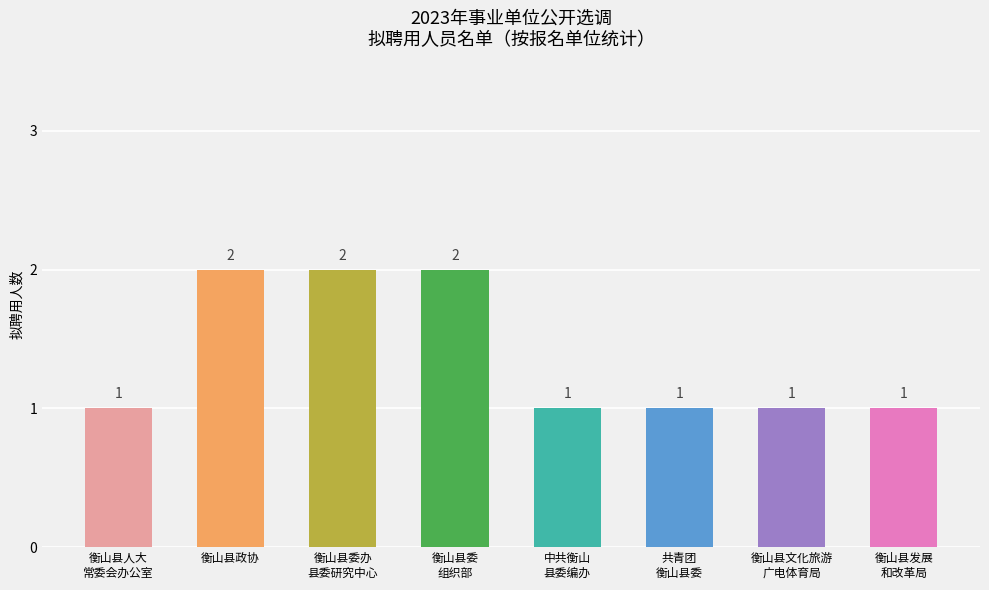

Read the value at 共青团
衡山县委.

1